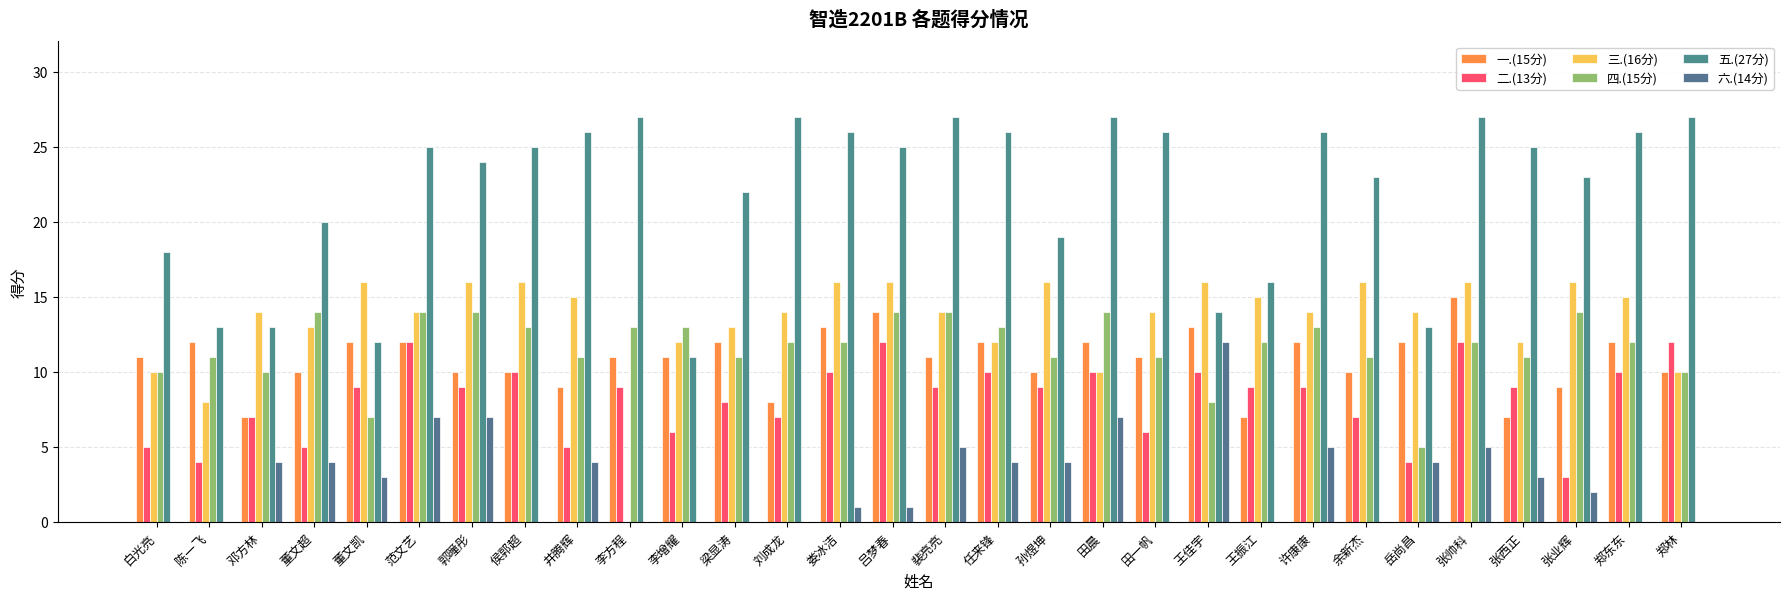

How many distinct data groups are displayed?

6